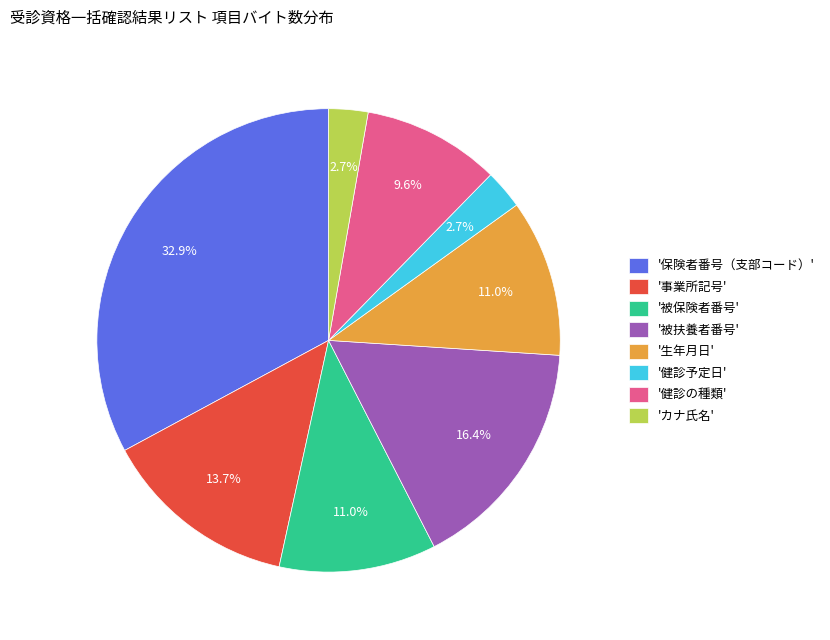

Do '生年月日' and '被保険者番号' together represent more than half of the pie?

No